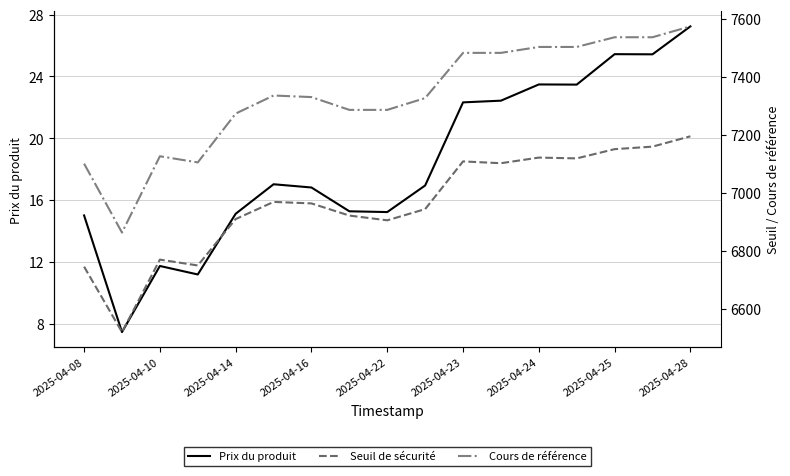

What are all the series names shown in the legend?

Prix du produit, Seuil de sécurité, Cours de référence